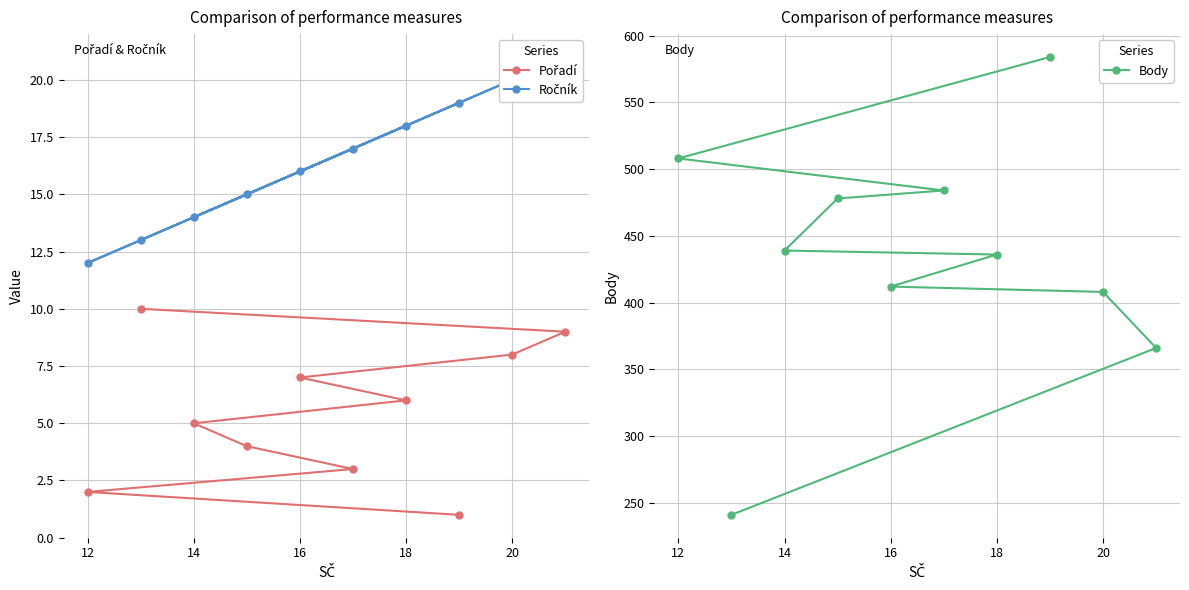

The value of Body at 20 is 138. True or false?

False